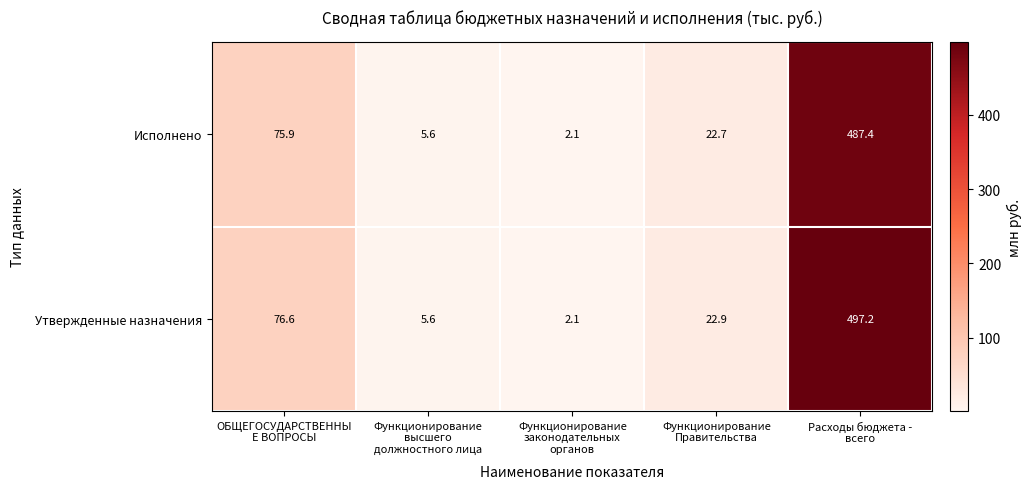

Which series has the largest total across all categories?

Утвержденные назначения